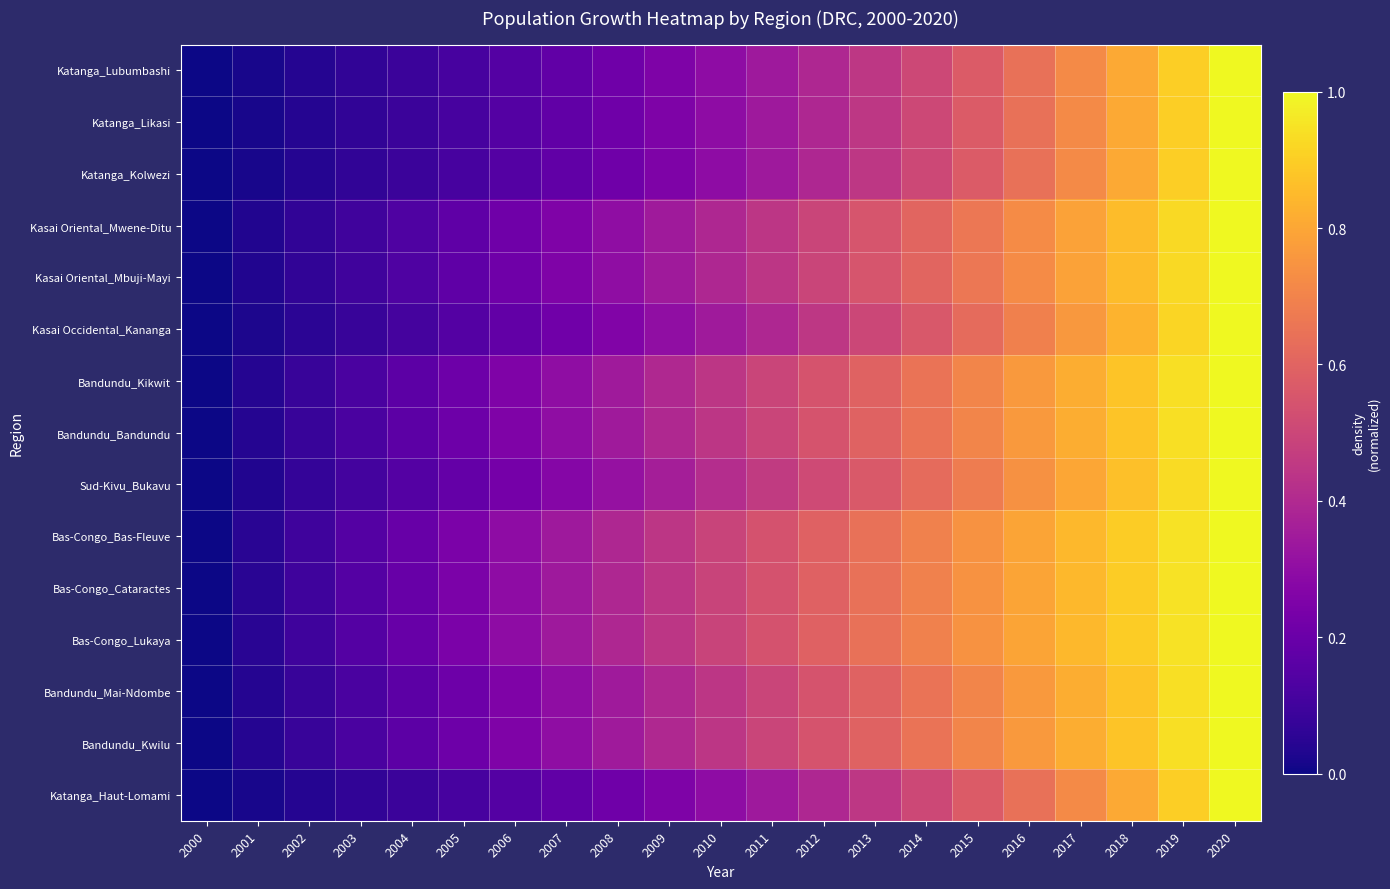

Which label corresponds to the largest value in the chart?

2020